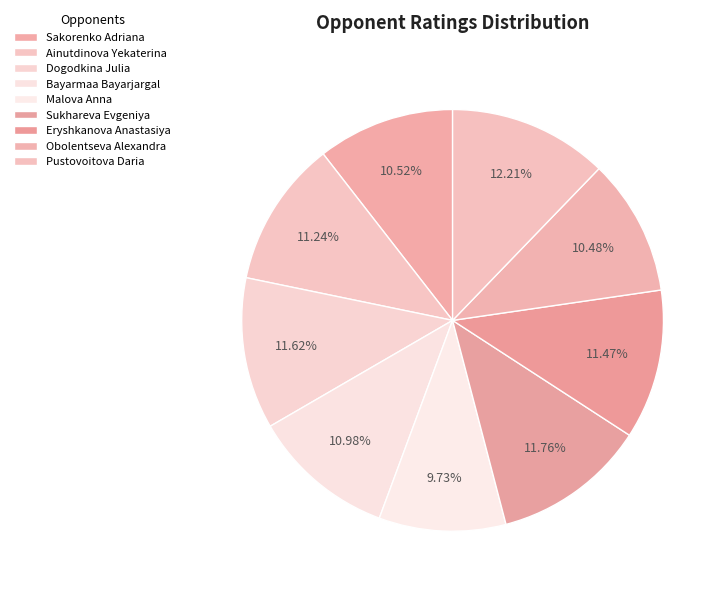

Count the number of slices in the pie.

9